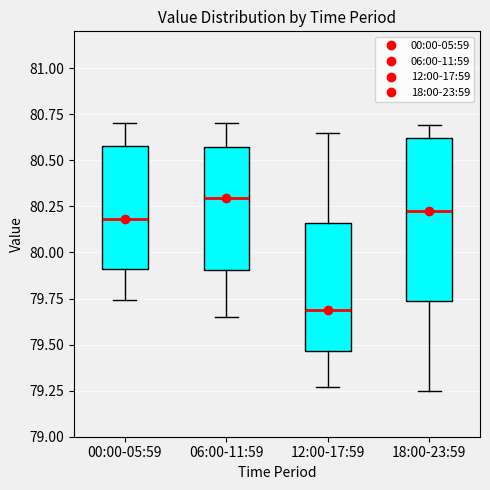

Reading left to right, read every box against the y-axis: the position of its median line, the range the box covers, and the ends of its whiskers. The values are not printed on the chart, so give them approximately, as read against the axis.

00:00-05:59: median 80.20, box 79.90 to 80.60, whiskers 79.75 to 80.70
06:00-11:59: median 80.30, box 79.90 to 80.60, whiskers 79.65 to 80.70
12:00-17:59: median 79.70, box 79.45 to 80.15, whiskers 79.25 to 80.65
18:00-23:59: median 80.25, box 79.75 to 80.60, whiskers 79.25 to 80.70